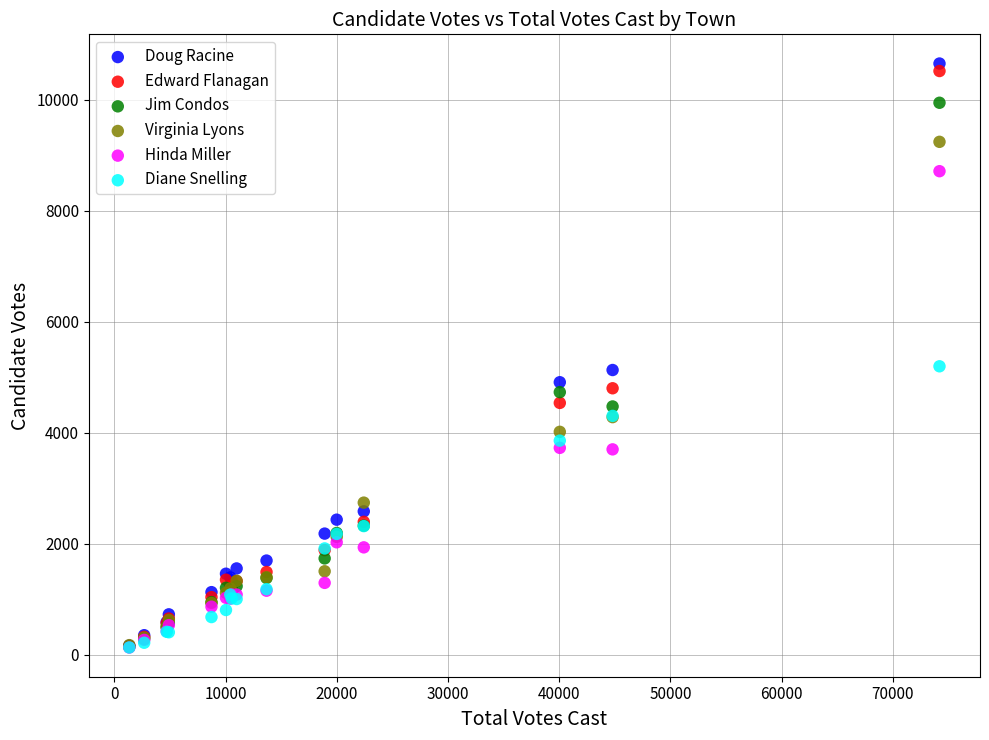

What are all the series names shown in the legend?

Doug Racine, Edward Flanagan, Jim Condos, Virginia Lyons, Hinda Miller, Diane Snelling